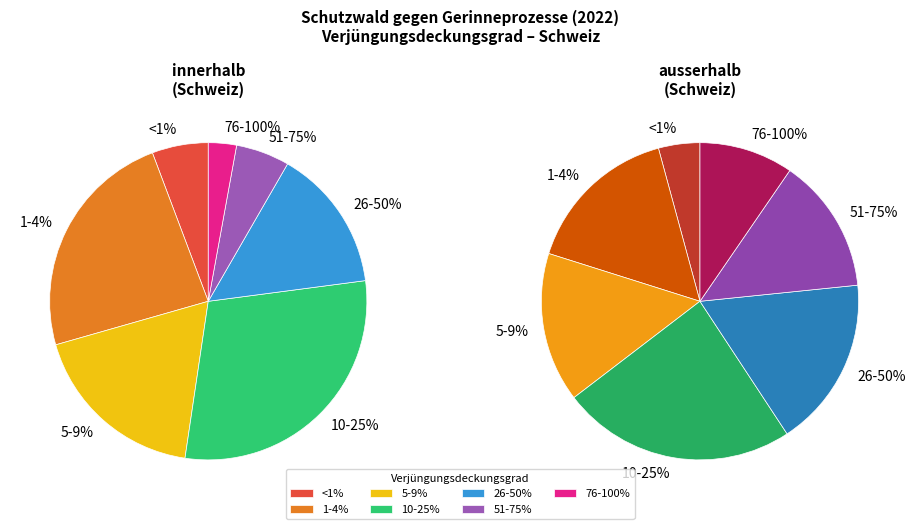

What percentage do 26-50% and <1% together represent?

20.3%